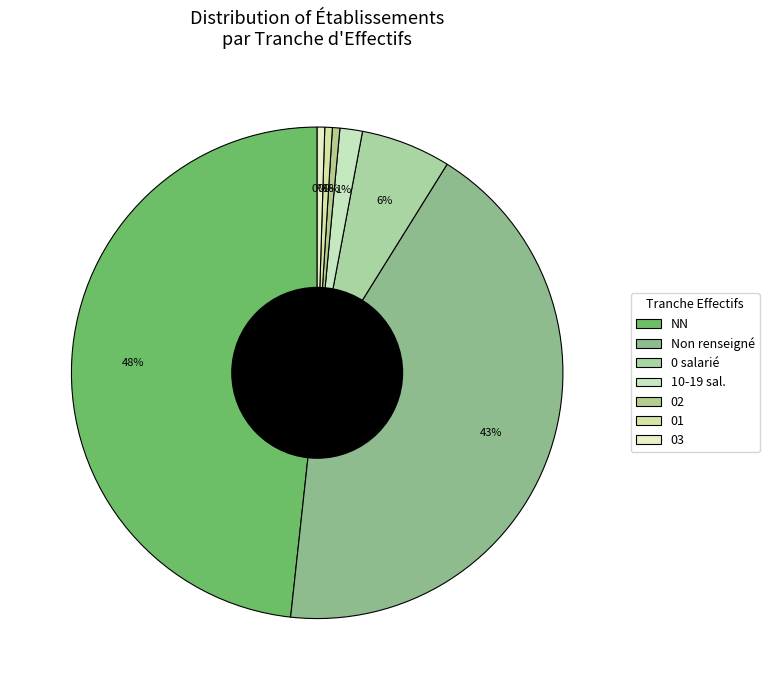

How many slices are in this pie chart?

7